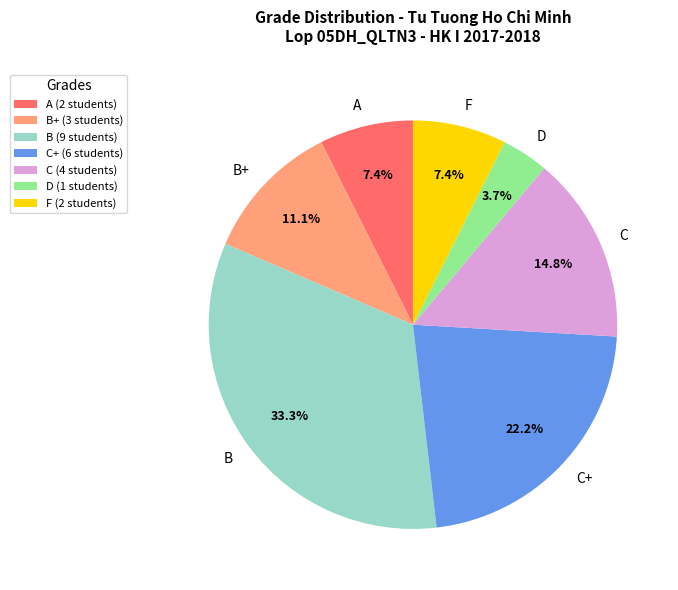

To the nearest percent, what percentage of the pie is A?

7%